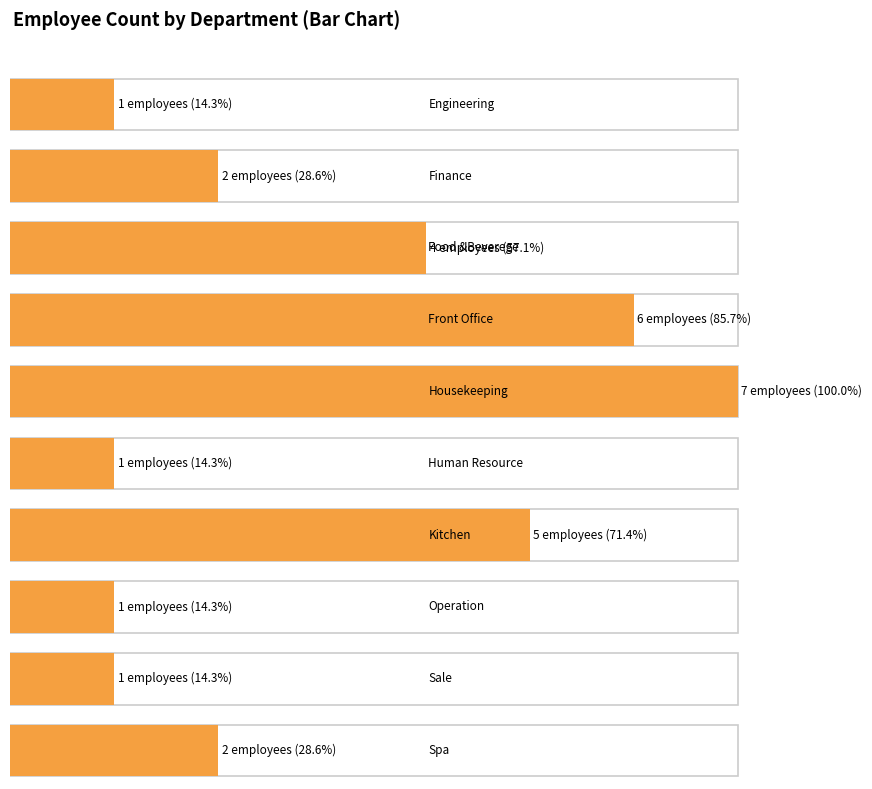

How many data points are above 2?

4